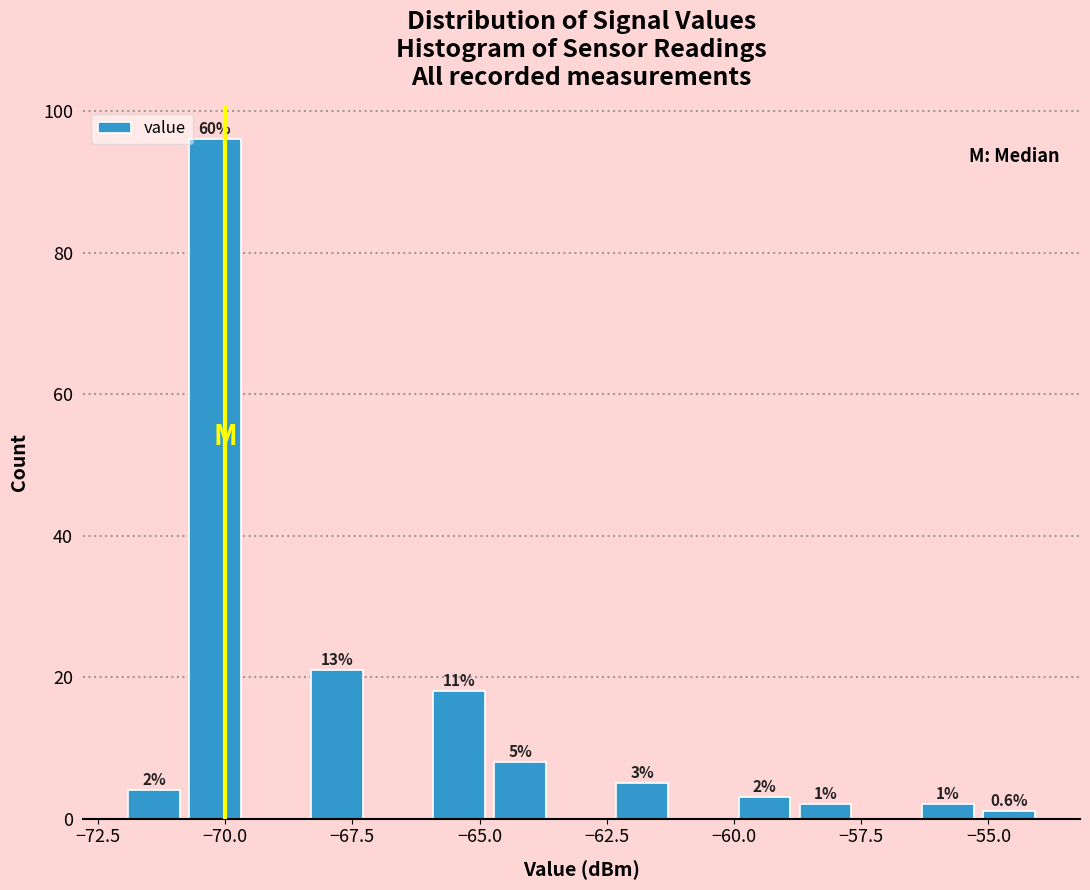

Read against the x-axis, roughly where is the centre of the tallest bar?

-70.0